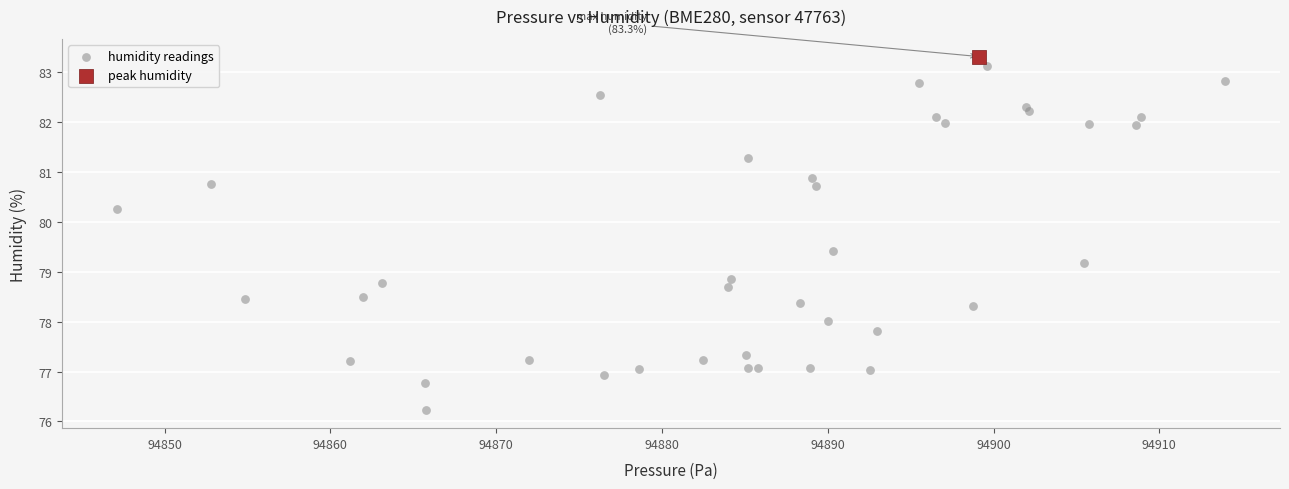

What are all the series names shown in the legend?

humidity readings, peak humidity